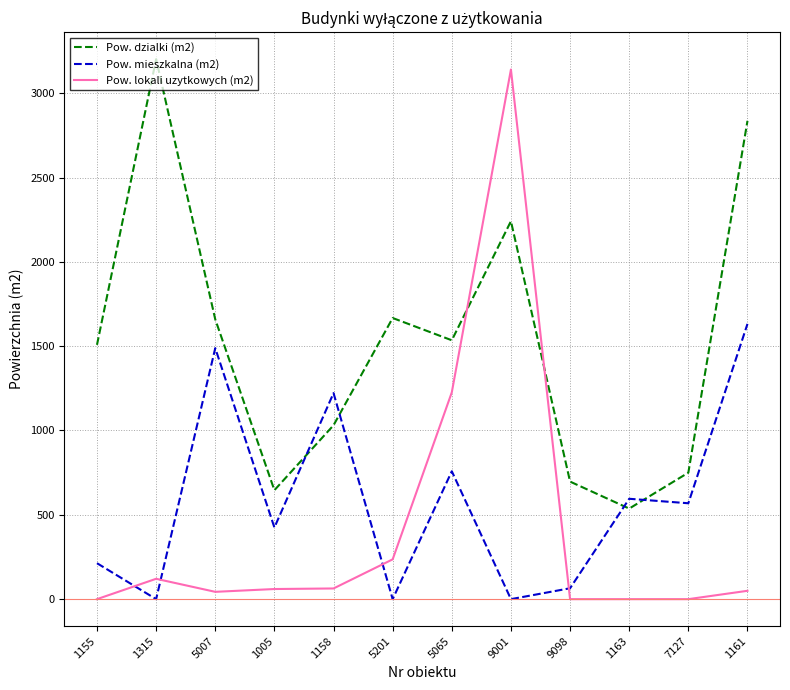

What is the average value of the Pow. mieszkalna (m2) series?

580.6